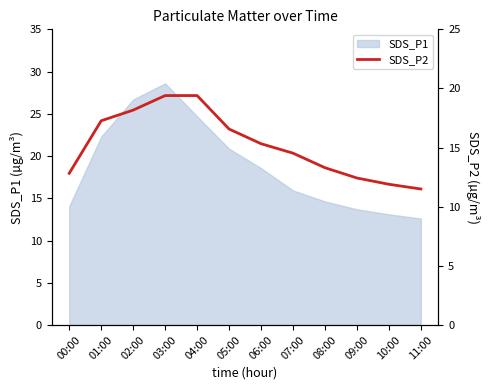

Where does the SDS_P1 series first go above 18?

01:00